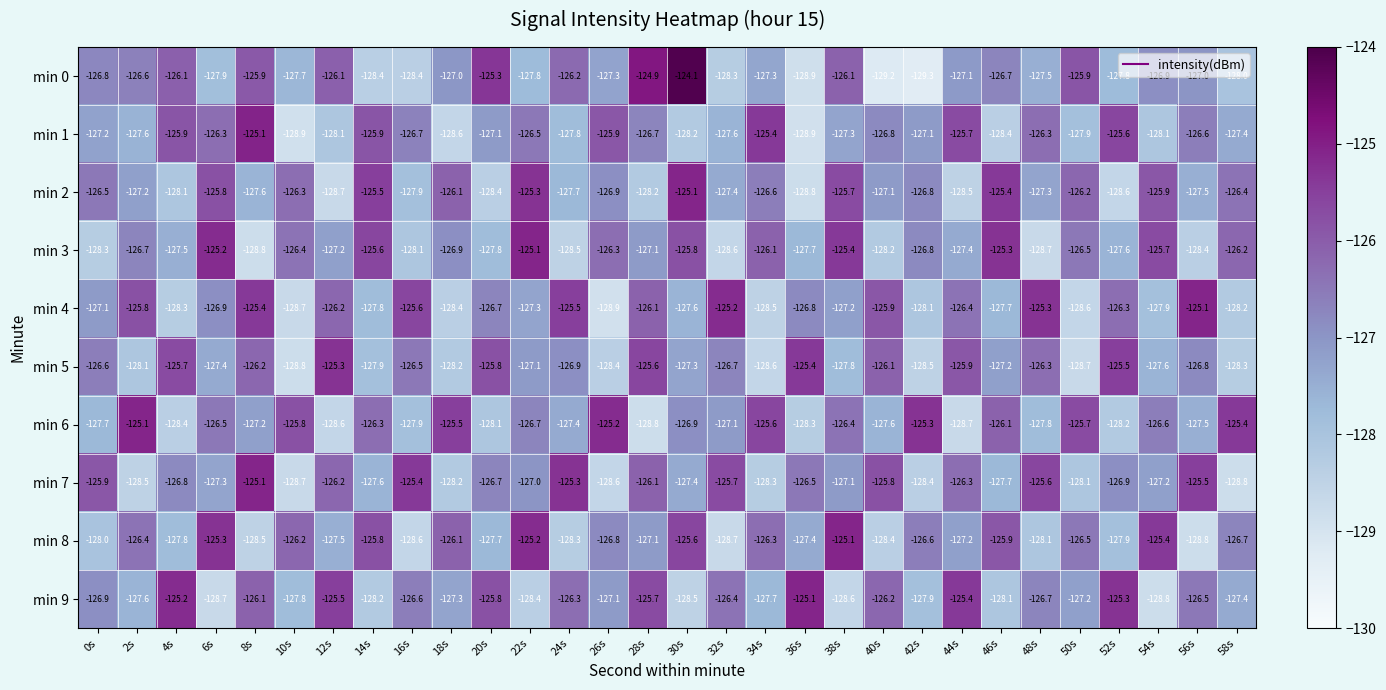

What is the approximate value of min 0 at 52s?

-127.8